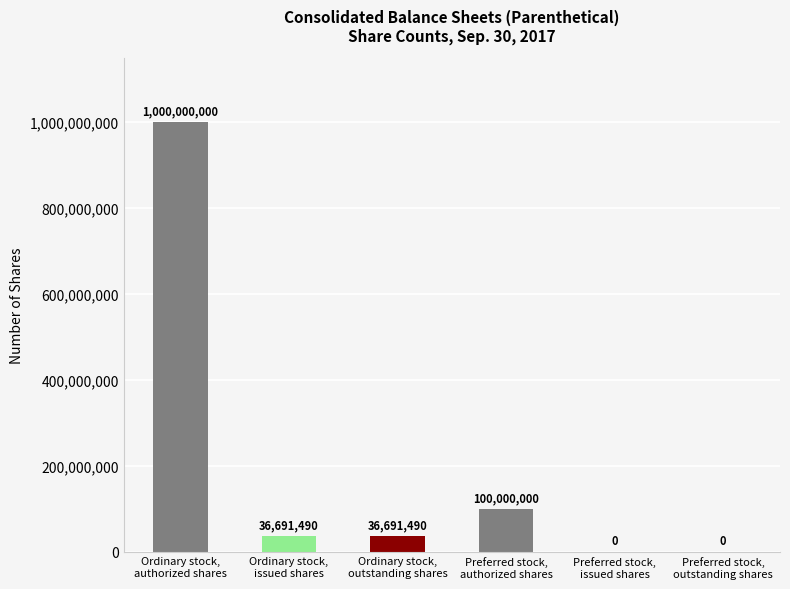

What is the sum of all values?

1173382980